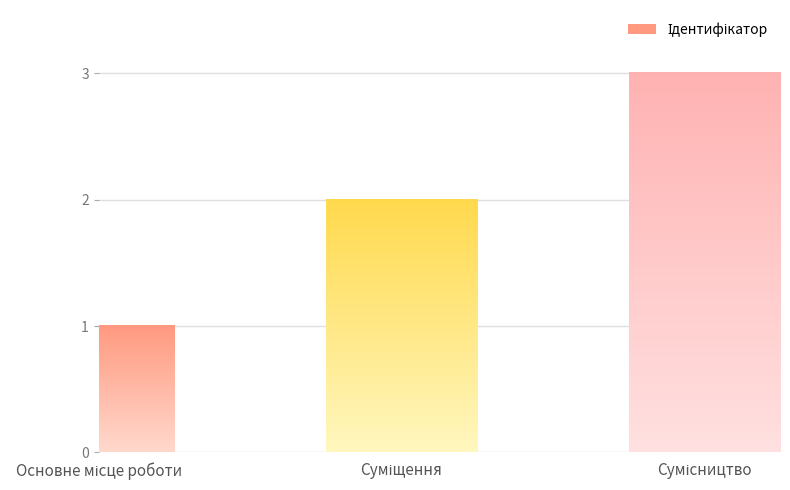

What is the maximum value shown in the chart?

3